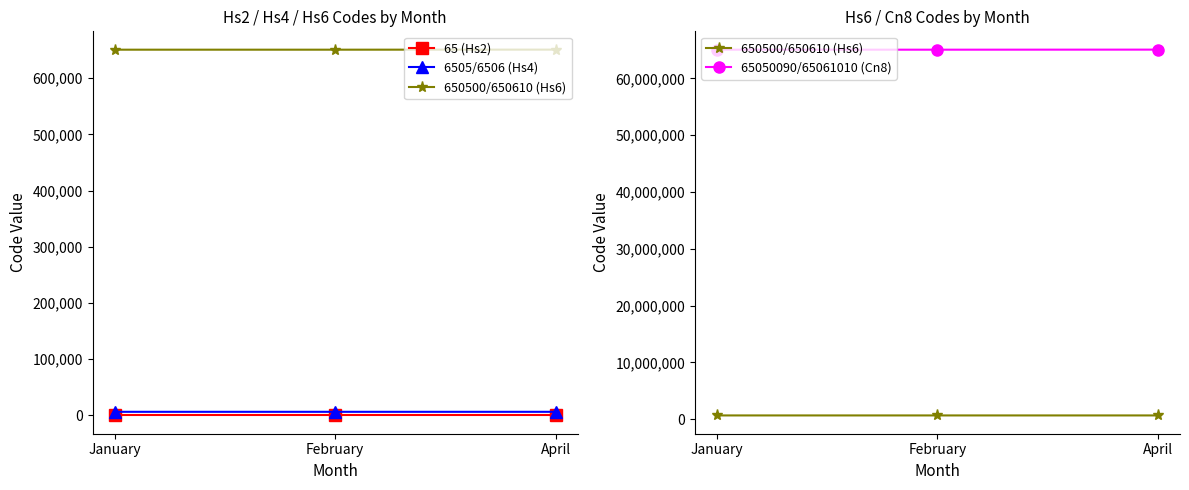

The value of 6505/6506 (Hs4) at April is 3123. True or false?

False